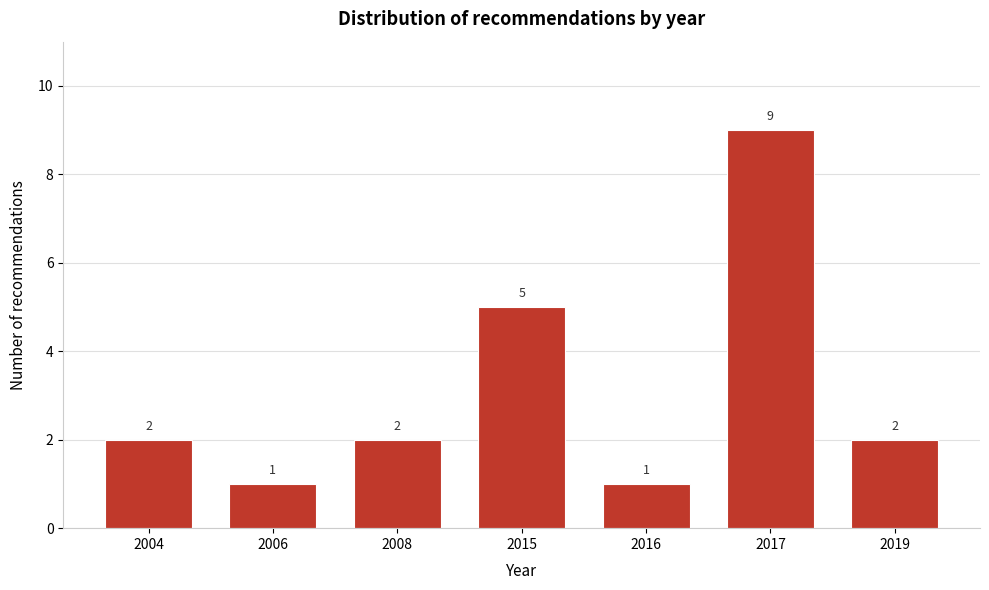

Reading left to right, transcribe all the data shown in this chart.

2004=2	2006=1	2008=2	2015=5	2016=1	2017=9	2019=2